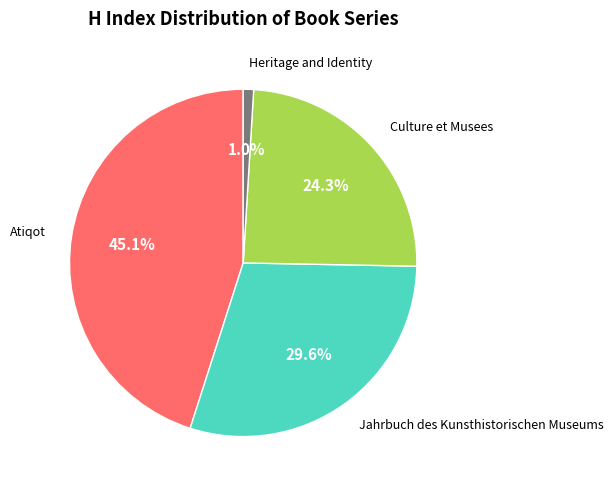

Does any single category account for the majority?

No